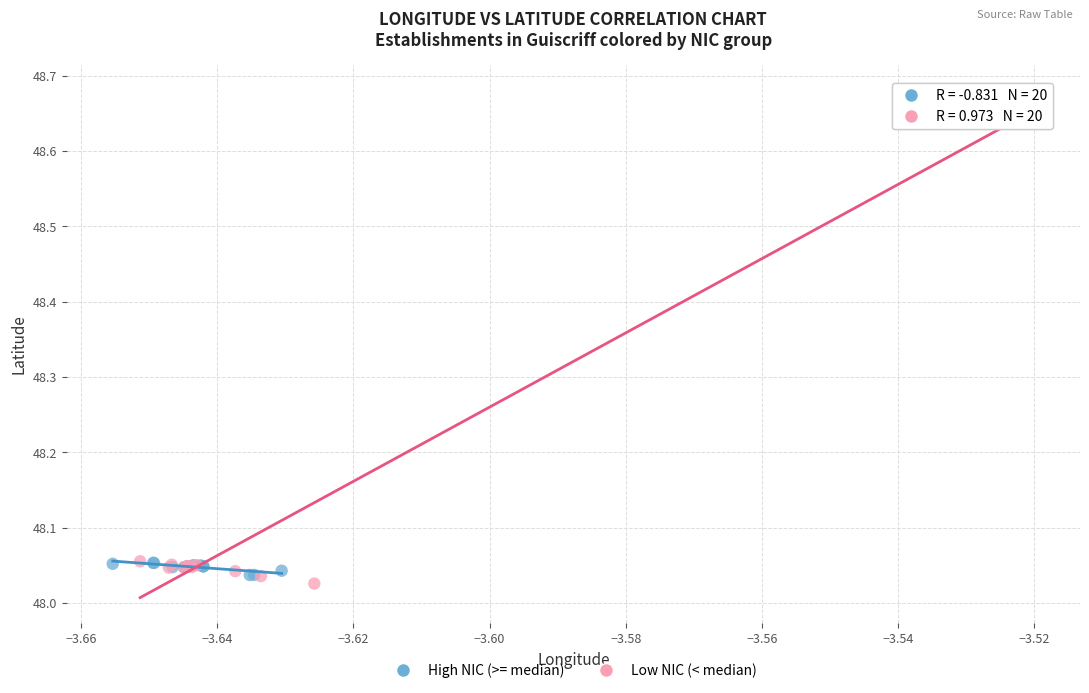

Which series has the widest spread of Y values?

Low NIC (< median)